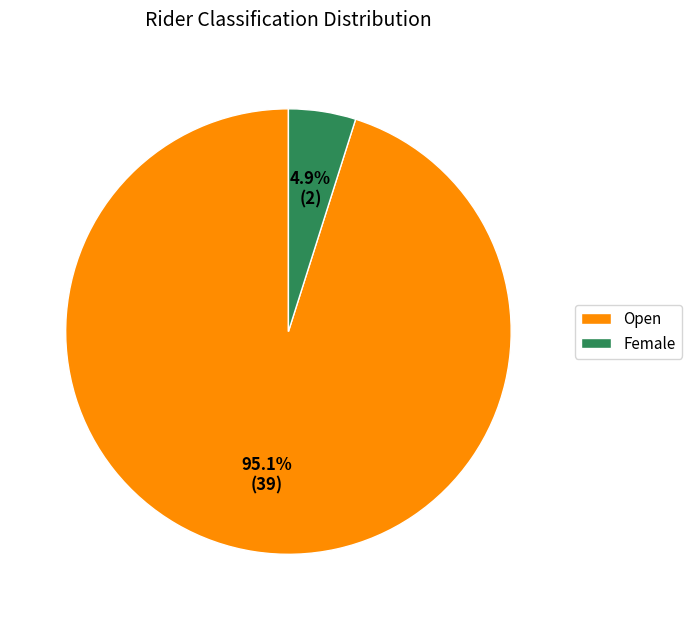

Do Female and Open together represent more than half of the pie?

Yes